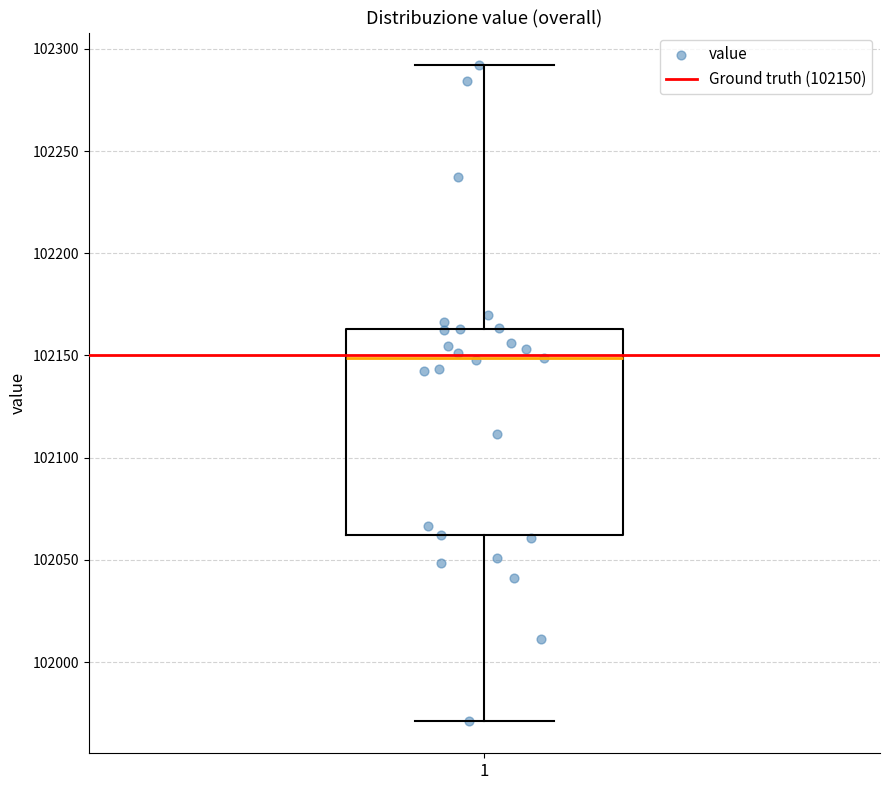

Read this box plot against the y-axis: the position of the median line, the range covered by the box, and the ends of both whiskers. The values are not printed on the chart, so give them approximately, as read against the axis.

median 102150, box 102060 to 102165, whiskers 101970 to 102290